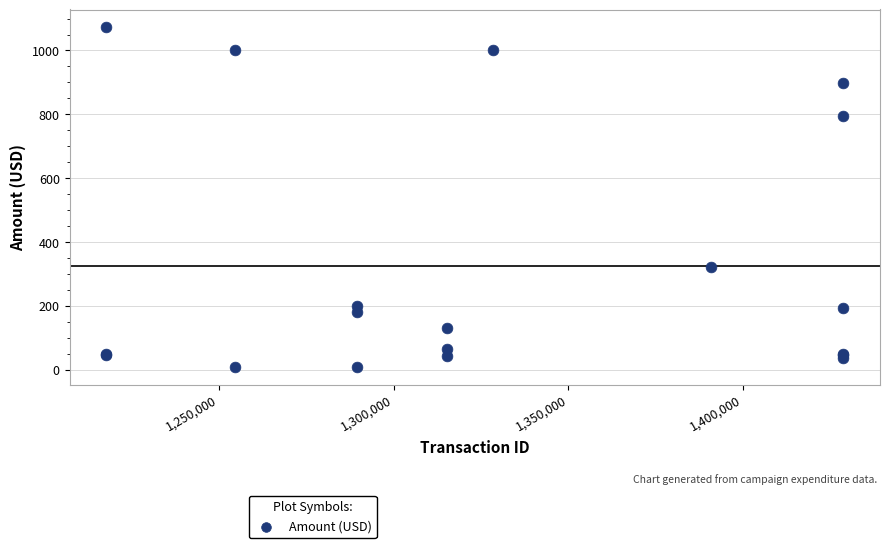

What Y value in the scatter plot is closest to 541?

322.3